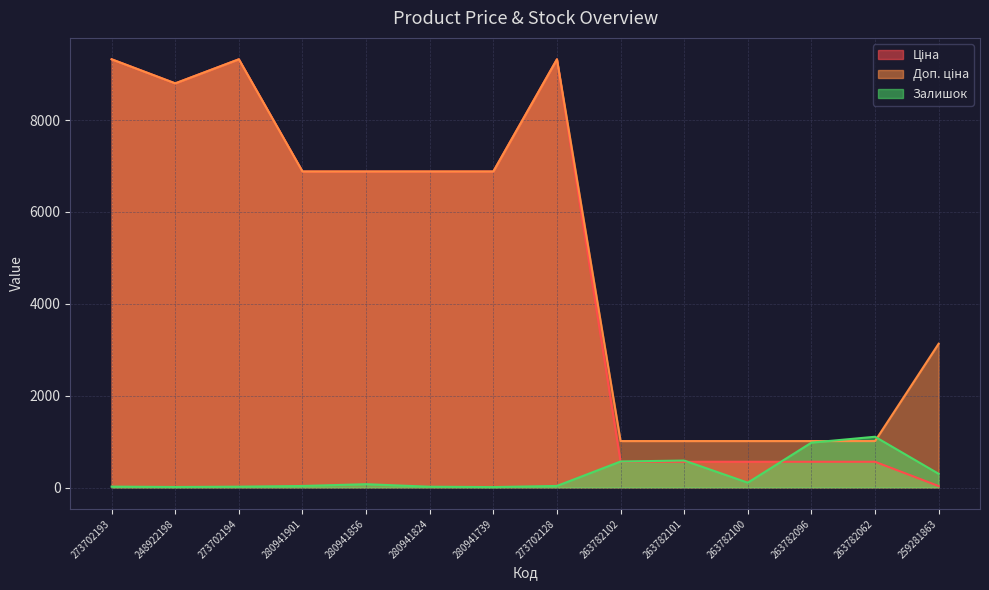

What is the value of the Залишок point at the 6th from the left?

17.0